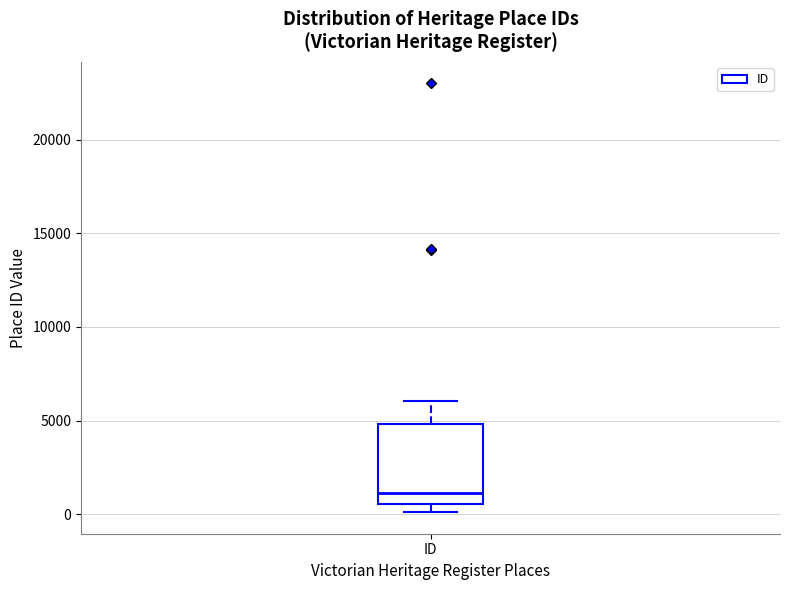

Where is the upper edge of the box for ID on the y-axis? The values are not printed on the chart, so give them approximately, as read against the axis.

5000